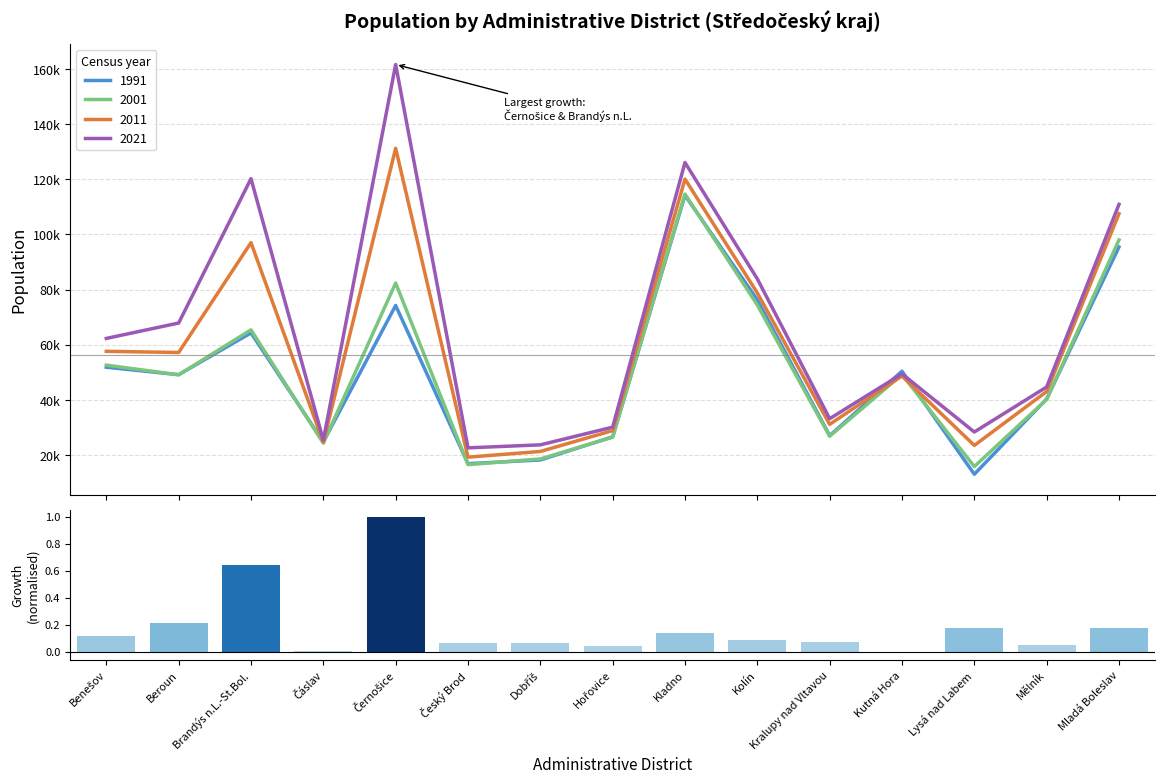

What is the difference between the maximum and minimum values in the 1991 series?

101077